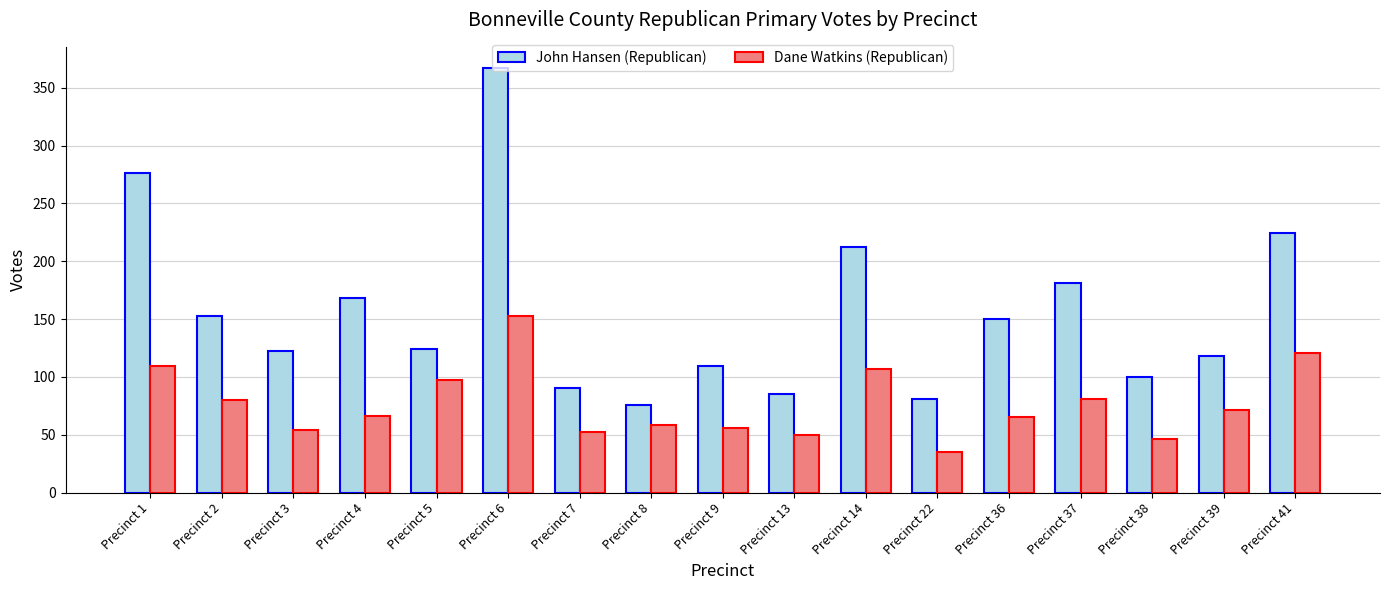

What is the sum of all John Hansen (Republican) values?

2636